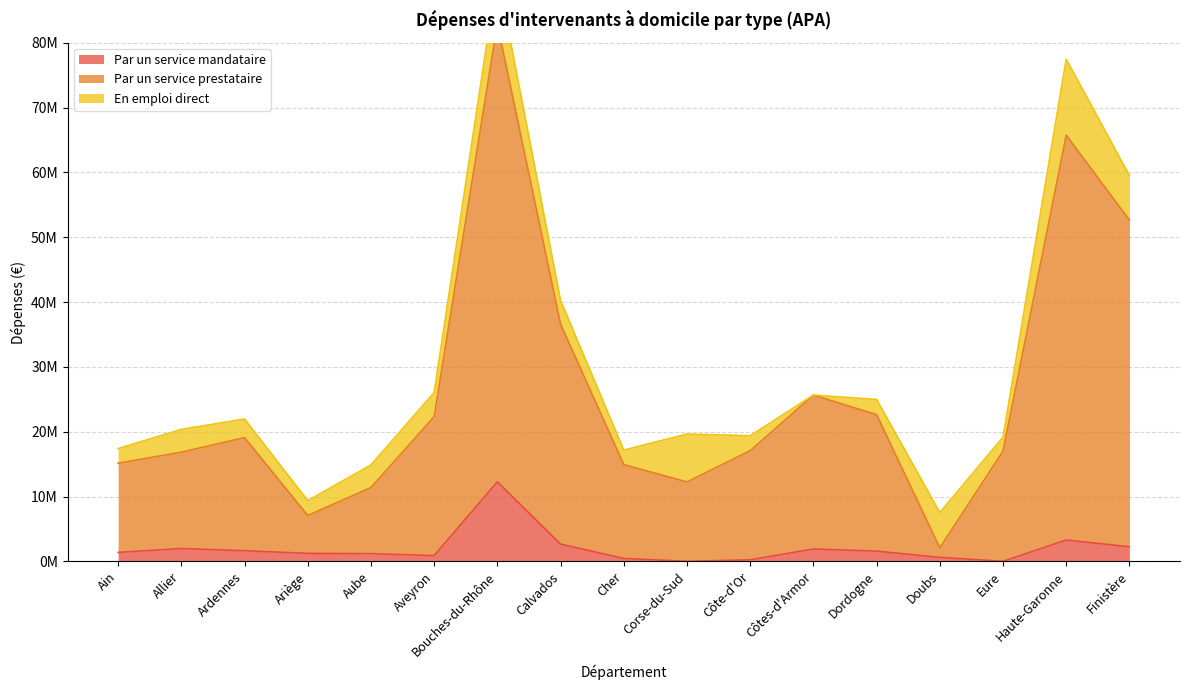

The Par un service prestataire series shows 25056240.3 at Côte-d'Or. True or false?

False